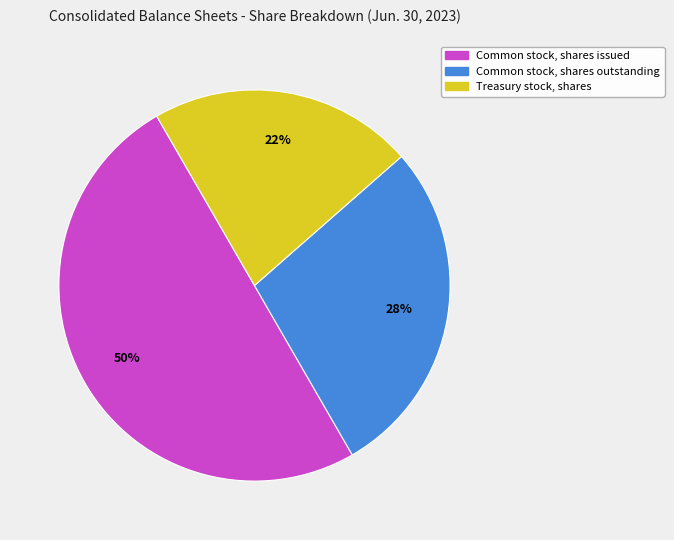

What is the ratio of the value at Treasury stock, shares to the value at Common stock, shares outstanding?

0.8